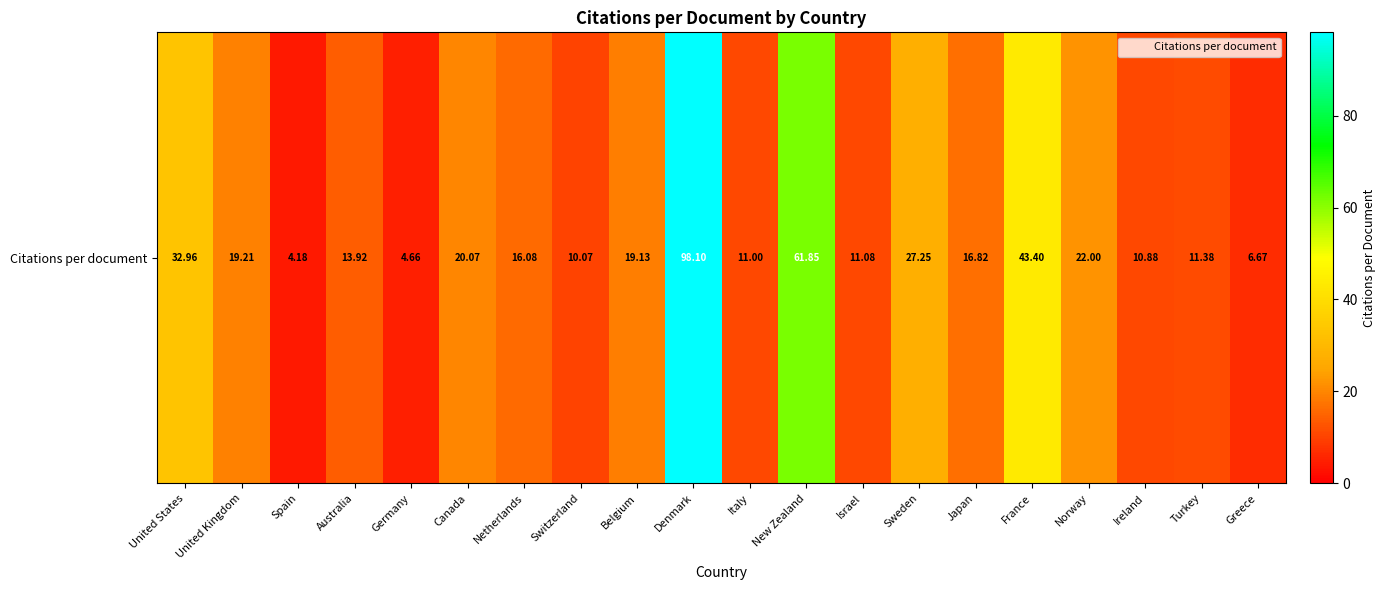

Which label corresponds to the smallest value in the chart?

Spain